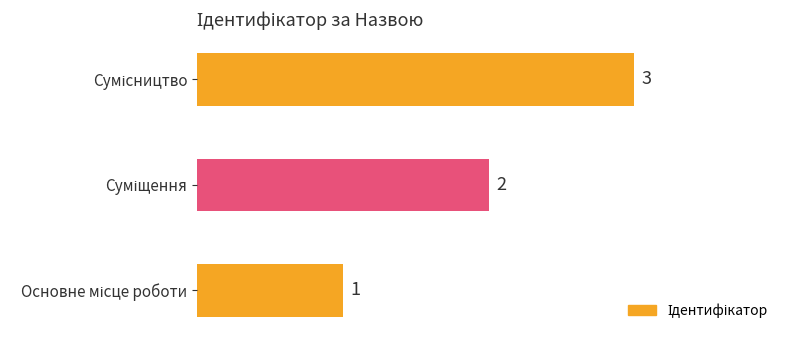

Count the values in the range 1 to 3.

3